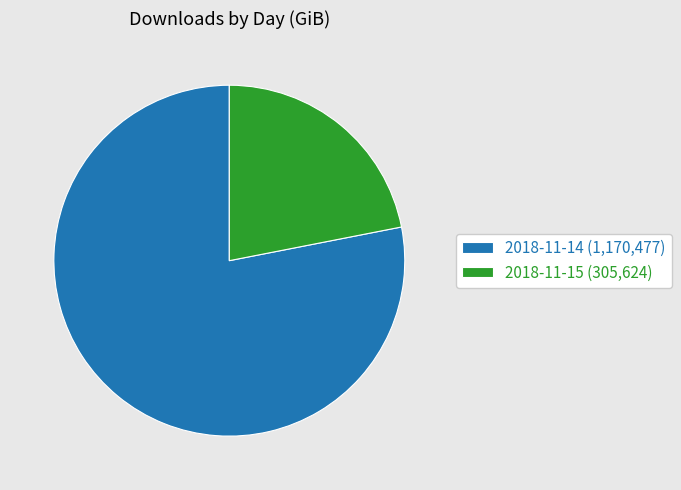

Between 2018-11-15 (305,624) and 2018-11-14 (1,170,477), which is larger?

2018-11-14 (1,170,477)